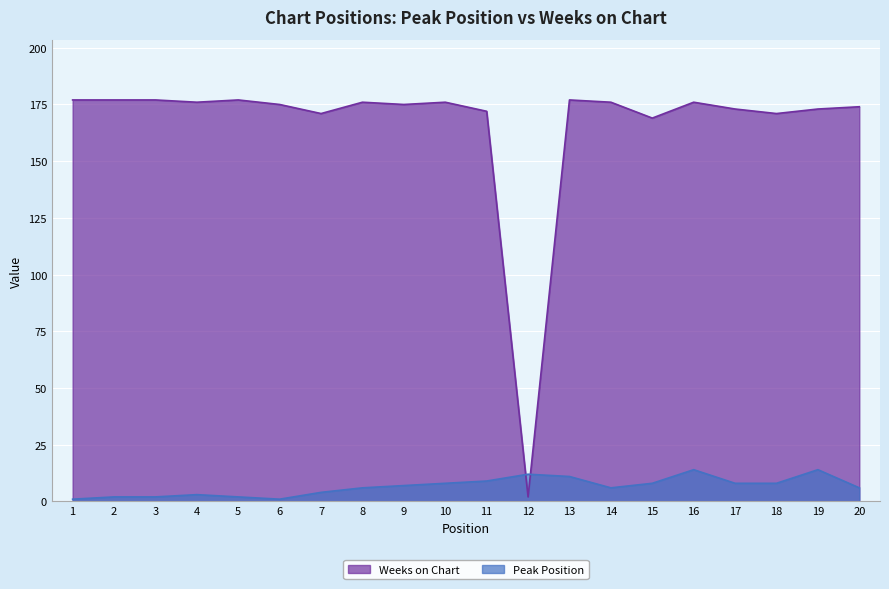

Reading left to right, transcribe all the data shown in this chart.

Peak Position: 1	2	2	3	2	1	4	6	7	8	9	12	11	6	8	14	8	8	14	6
Weeks on Chart: 177	177	177	176	177	175	171	176	175	176	172	2	177	176	169	176	173	171	173	174